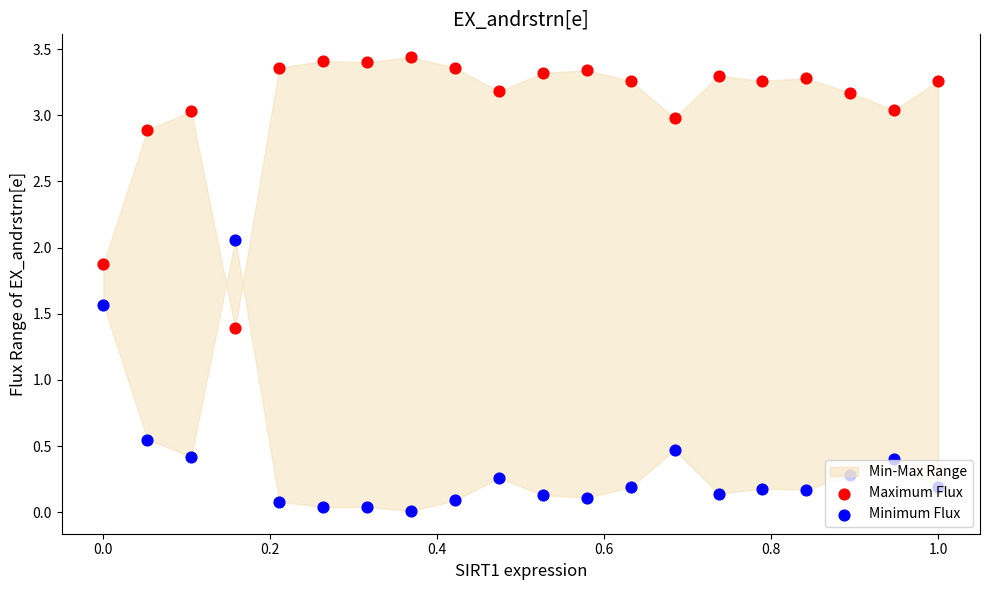

Which series contains the lowest Y value?

Minimum Flux